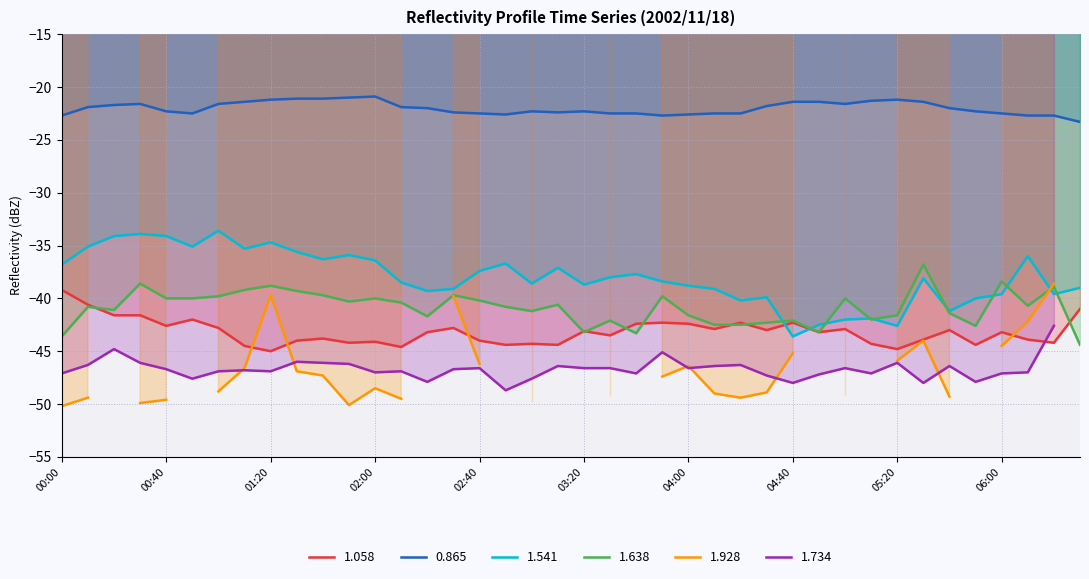

What is the highest value of the 1.541 series?

-33.6